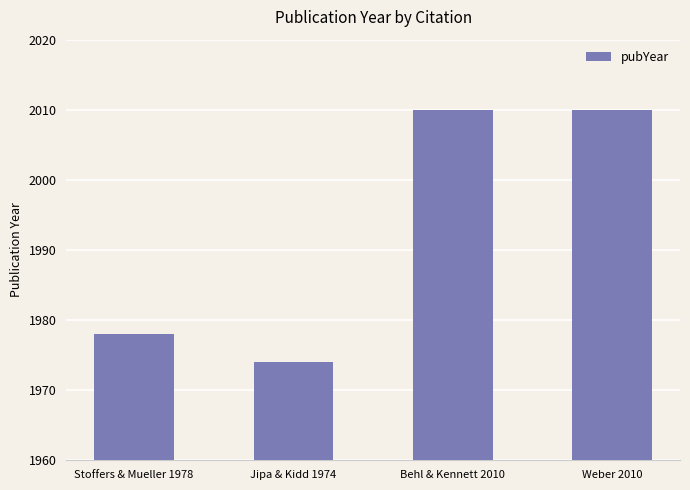

Reading left to right, list all the values displayed in this chart.

1978	1974	2010	2010